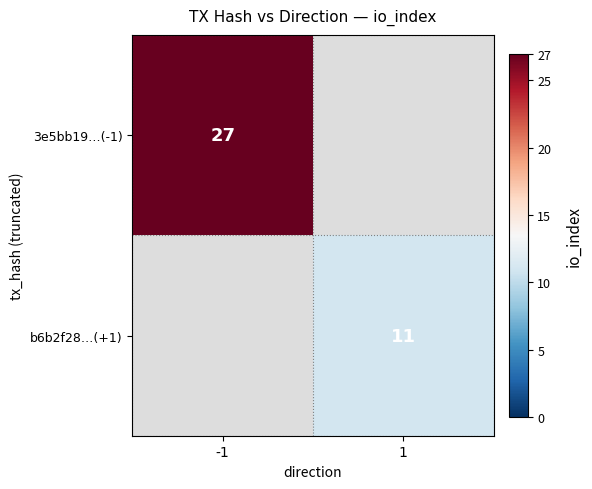

Is it true that 3e5bb19…(-1) equals 42 at -1?

False